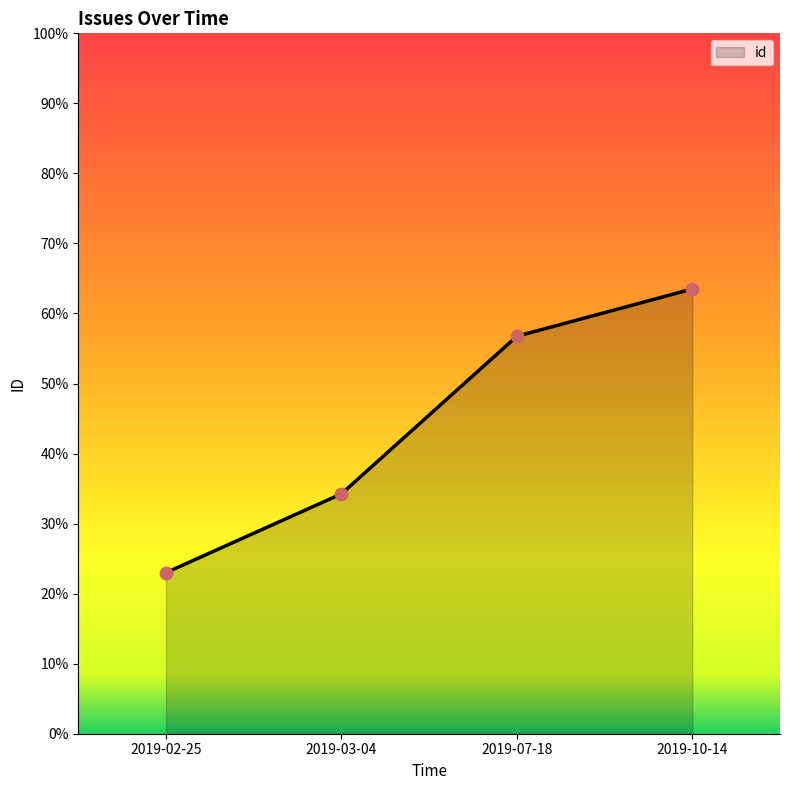

What is the ratio of the value at 2019-02-25 to the value at 2019-03-04?

0.7